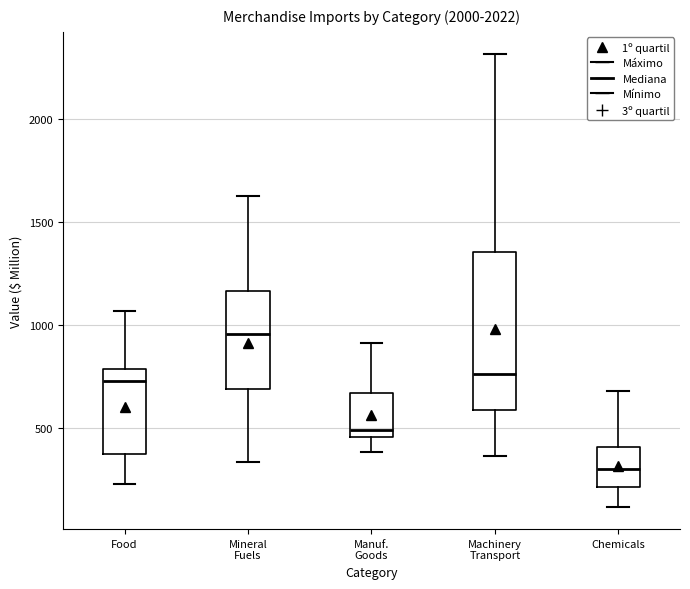

Comparing the boxes themselves (not the whiskers), which one is the tallest?

Machinery Transport